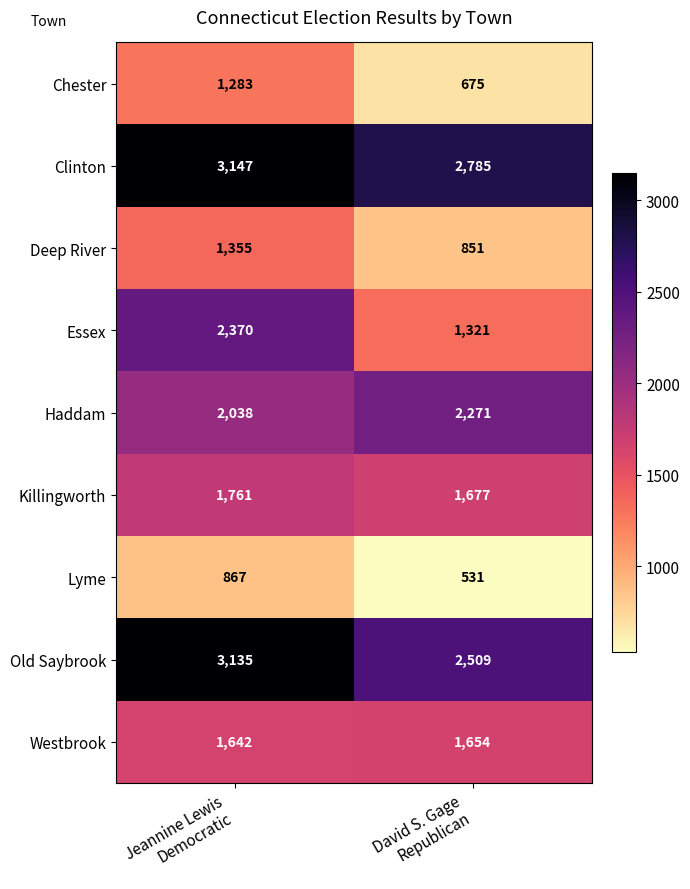

What is the average value of the Old Saybrook series?

2822